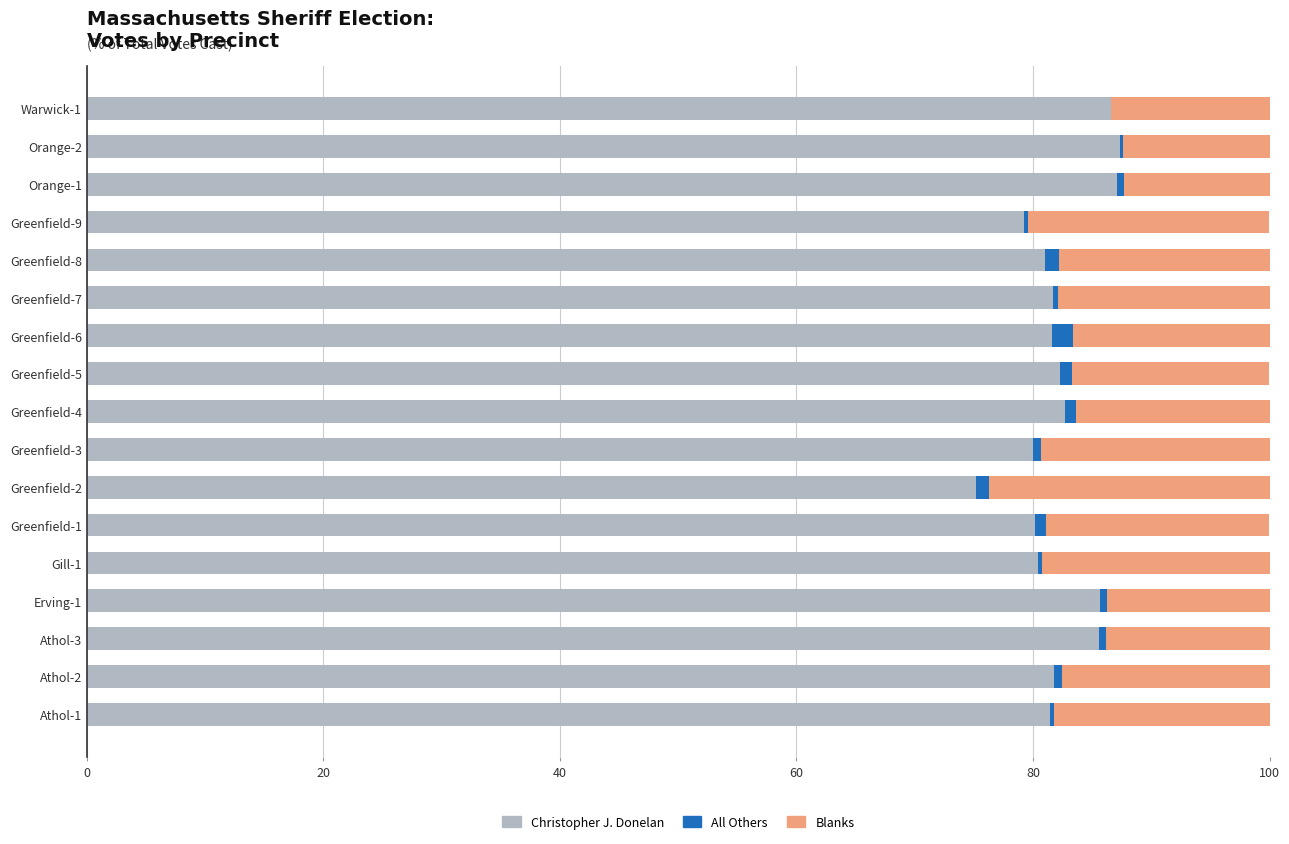

Is it true that Christopher J. Donelan equals 81.8 at Athol-2?

True